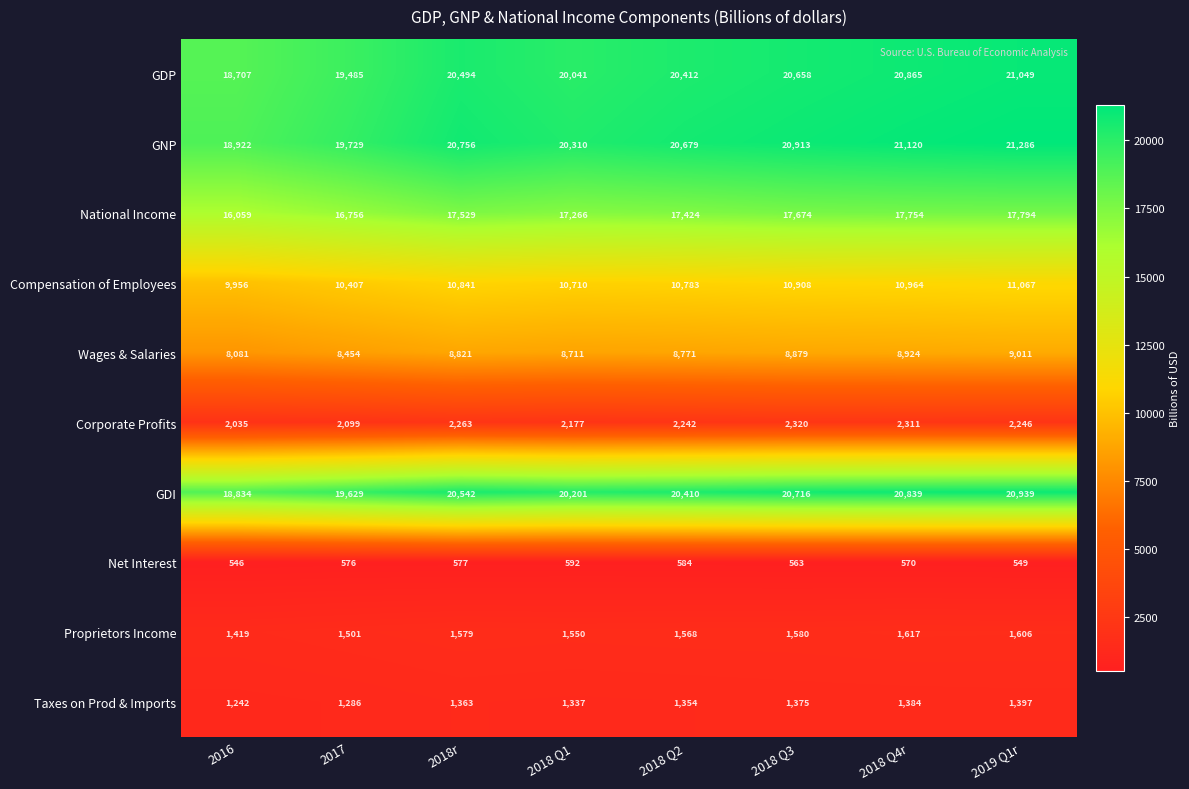

How many data points in National Income are less than 17529?

4